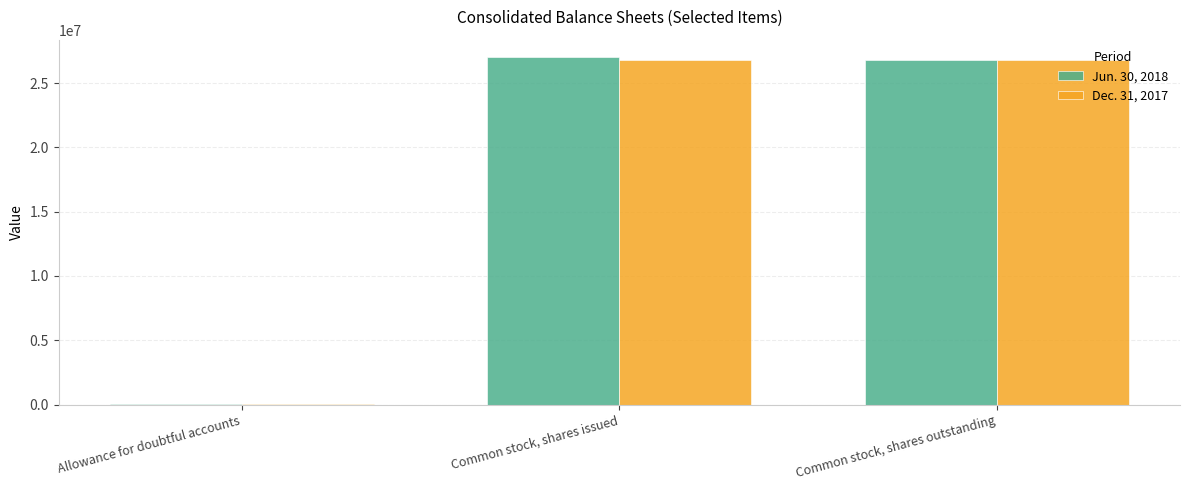

What is the total value across all series at Common stock, shares outstanding?

53657302